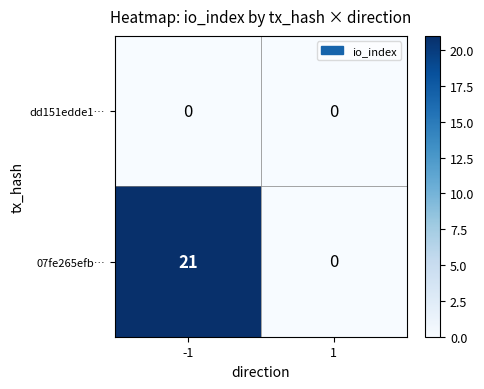

List the series in order of their peak value, lowest first.

dd151edde1…, 07fe265efb…